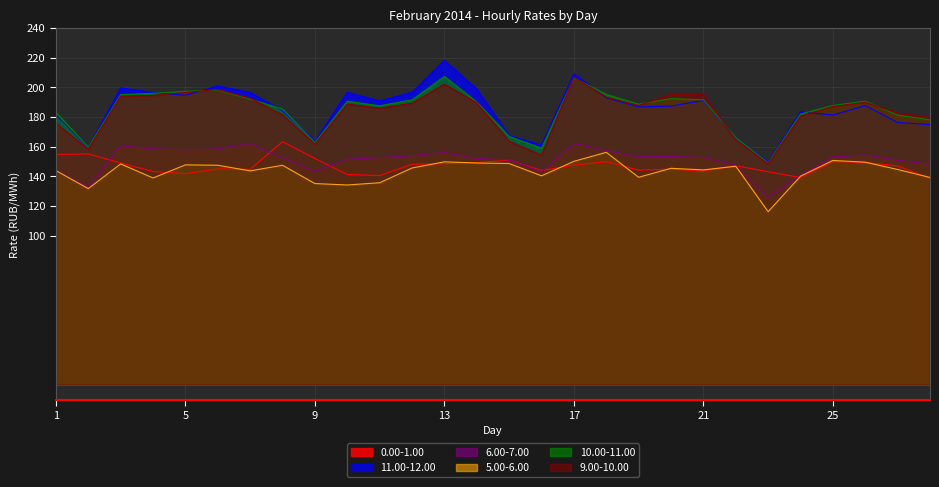

At which category does 9.00-10.00 reach its first local peak?

6